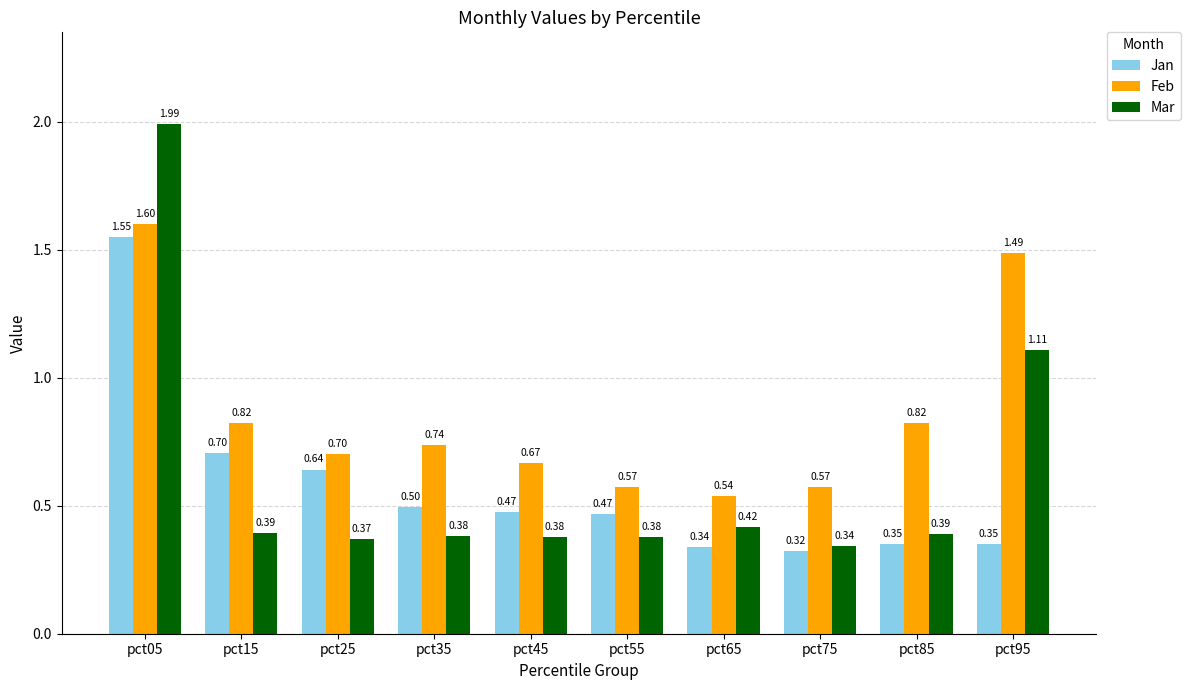

Rank the series by their maximum value, from lowest to highest.

Jan, Feb, Mar